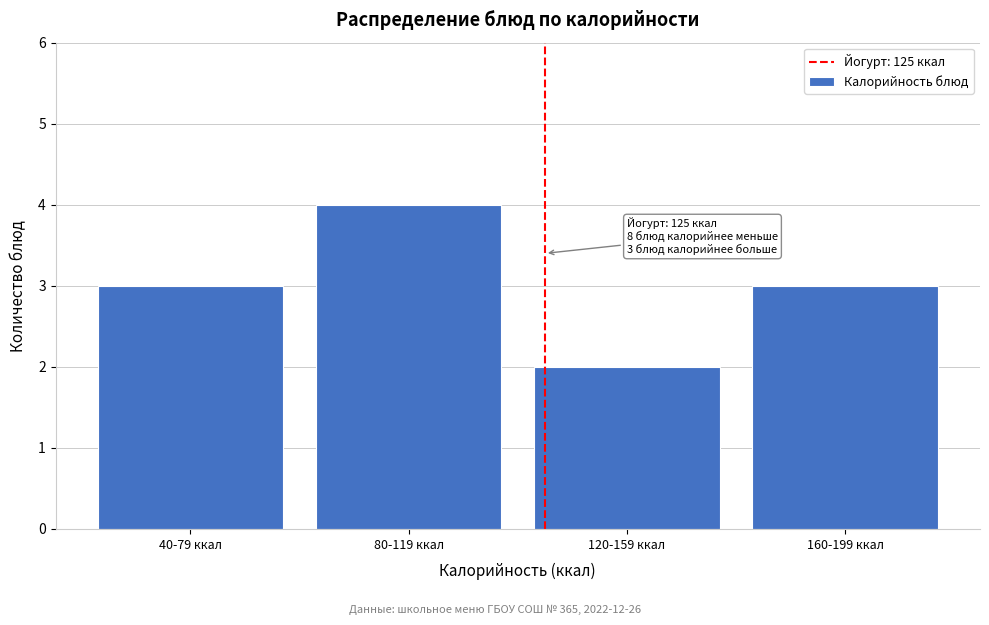

Reading left to right, what are all the values shown in this chart?

40-79 ккал=3	80-119 ккал=4	120-159 ккал=2	160-199 ккал=3